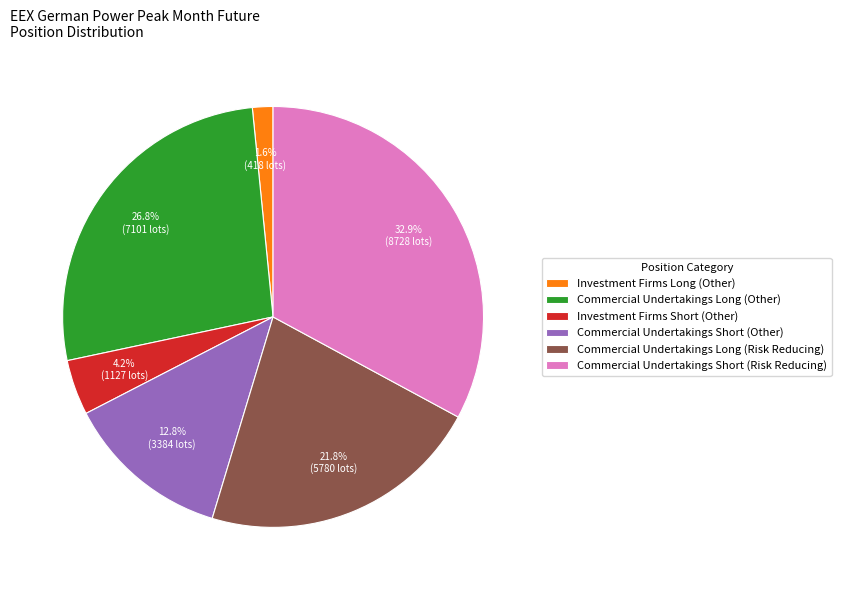

How many slices are in this pie chart?

6